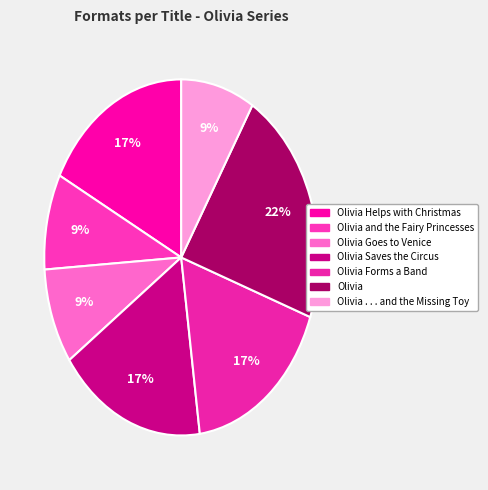

What is the largest slice in the pie chart?

Olivia